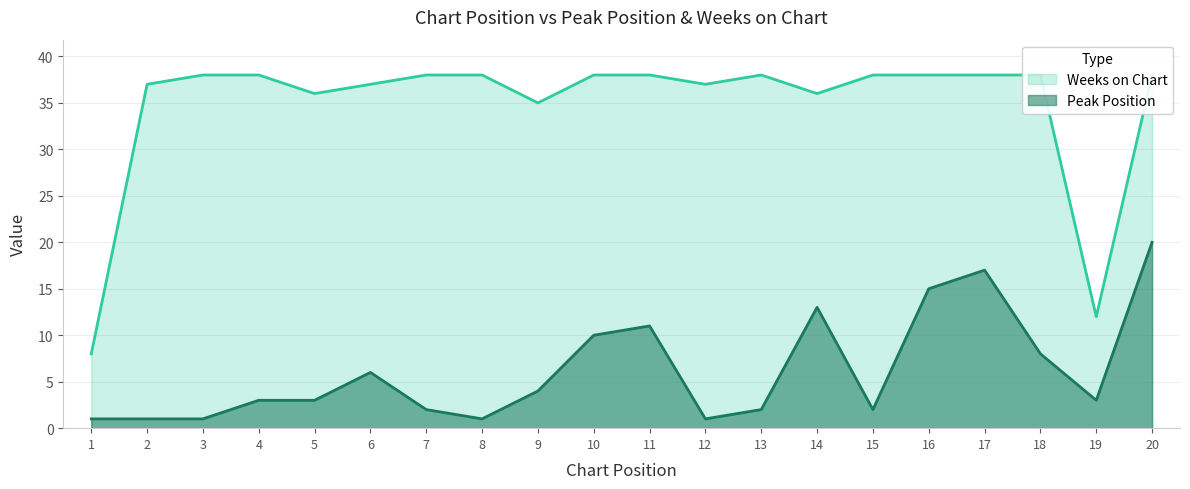

Count the number of categories in the chart.

20